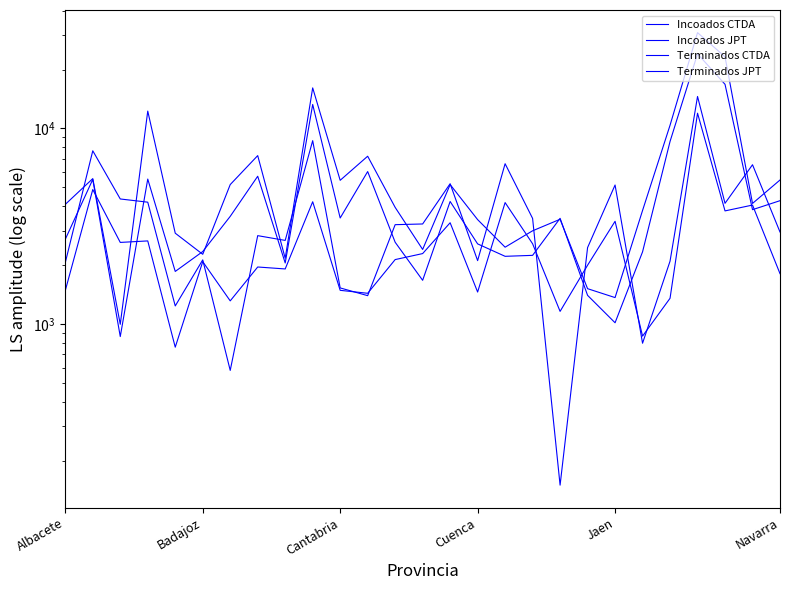

At which category is the sum across all series the highest?

23